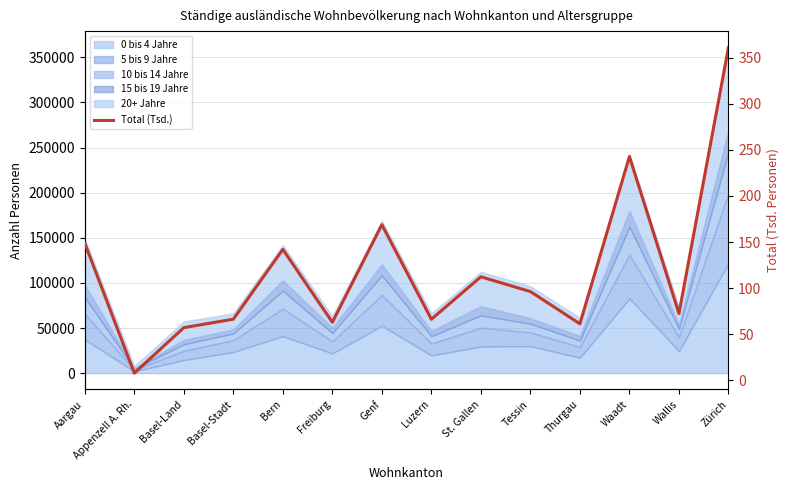

Does the chart display data point markers on the line(s)?

No